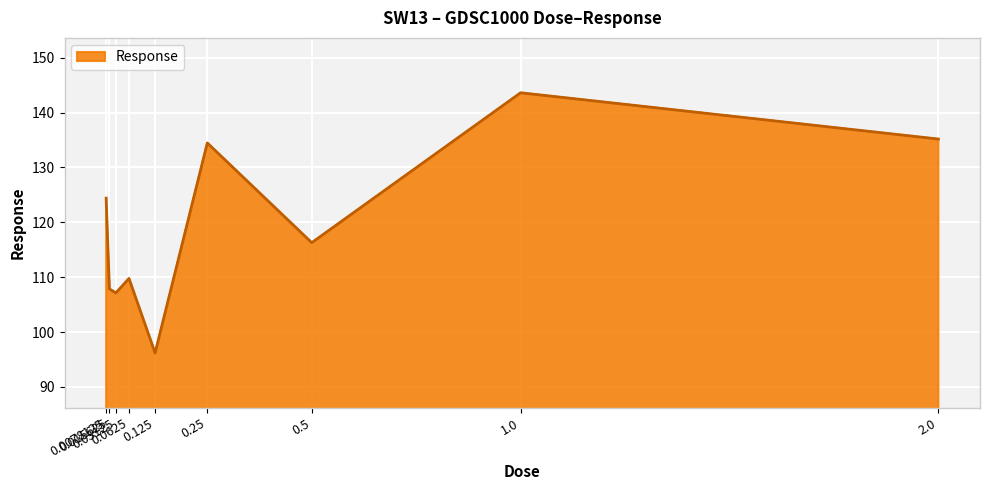

Between 0.125 and 2.0, which is larger?

2.0